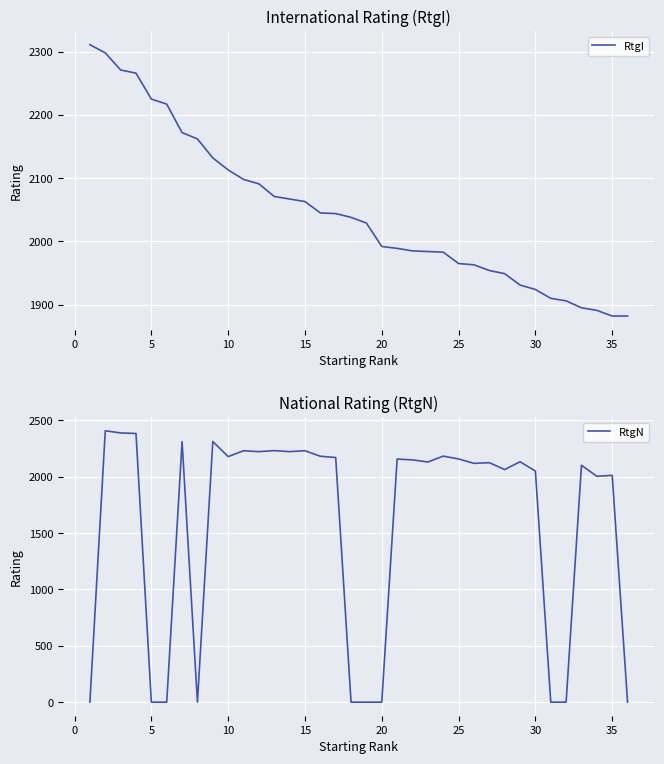

Which label corresponds to the smallest value in the chart?

−5